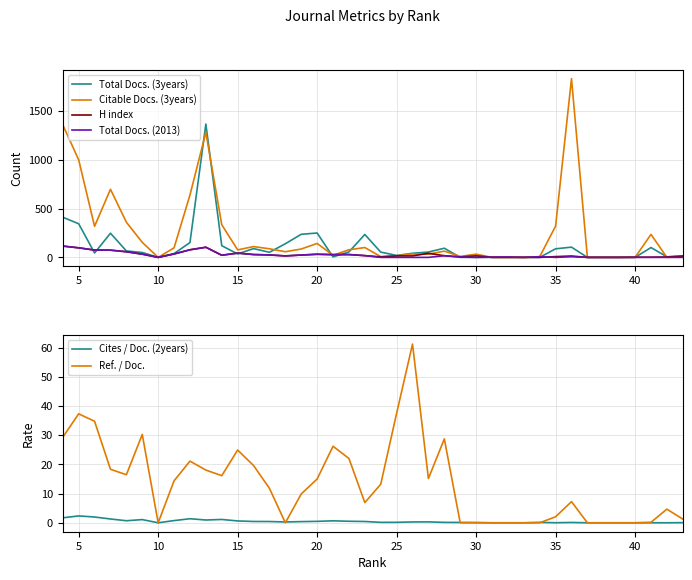

The value of H index at 25 is -48.7. True or false?

False